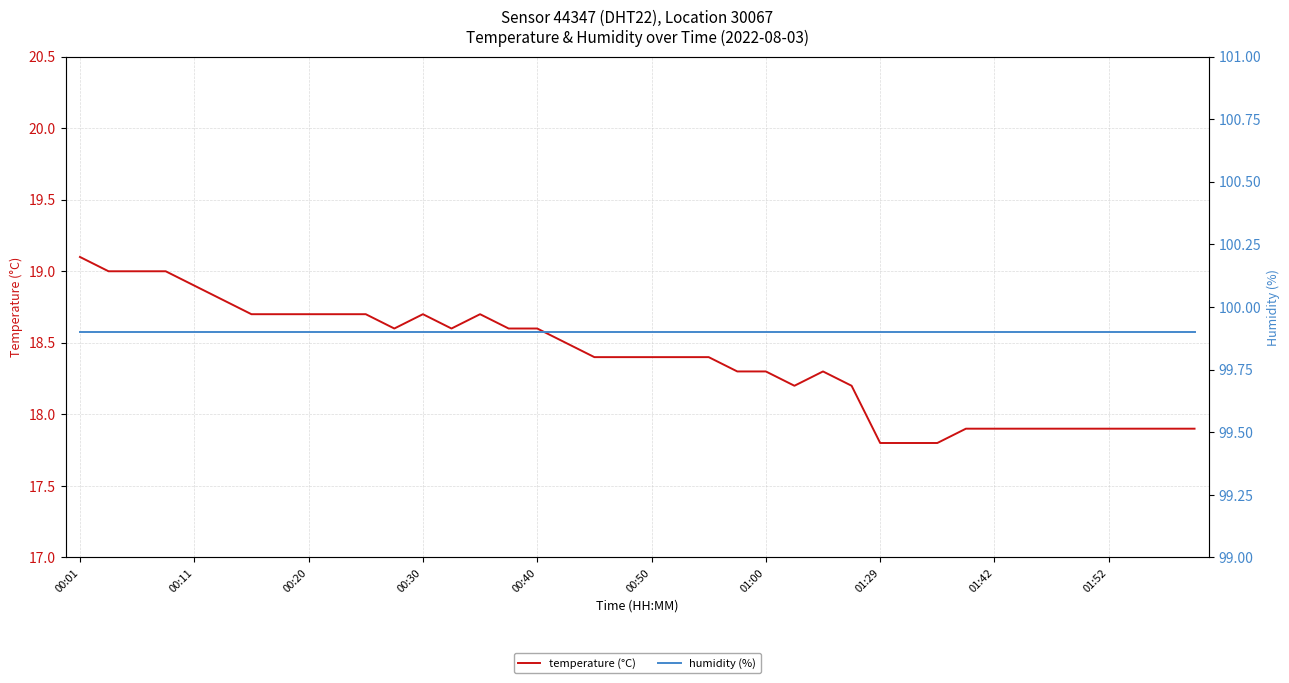

The value of humidity (%) at 31 is 99.9. True or false?

True